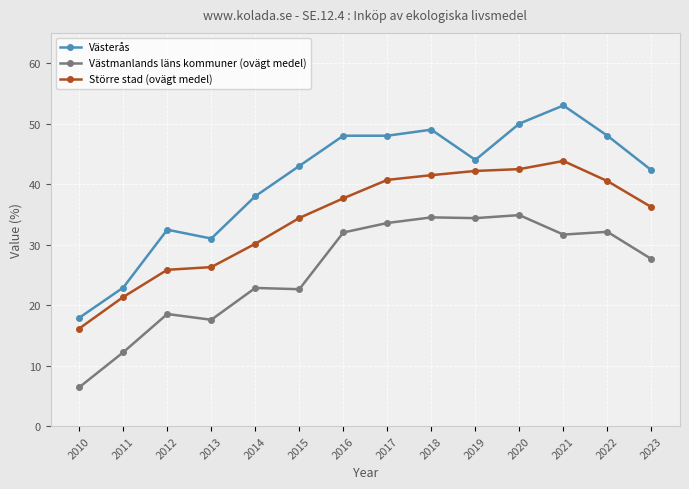

Rank the series by their average value, from highest to lowest.

Västerås, Större stad (ovägt medel), Västmanlands läns kommuner (ovägt medel)